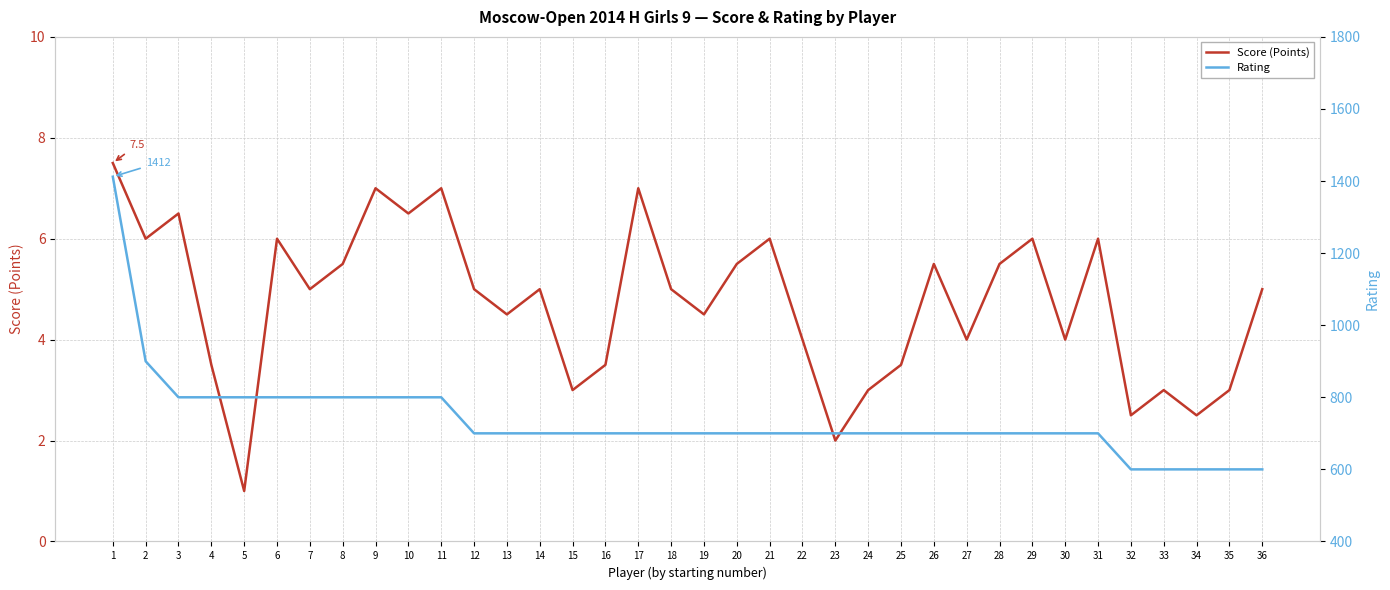

At which category is the sum across all series the highest?

1